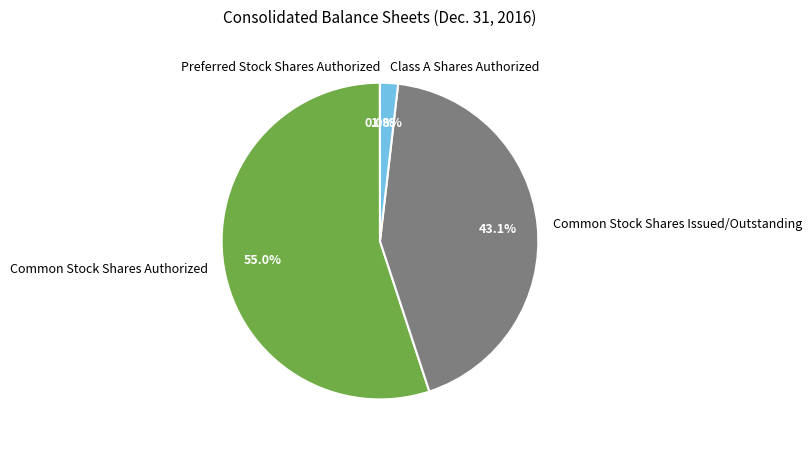

Is there a majority slice in this chart?

Yes